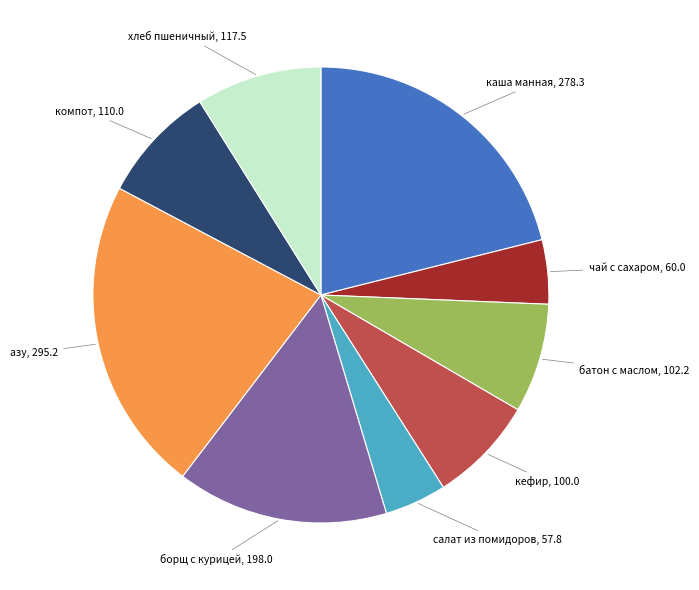

Does хлеб пшеничный represent more than half of the total?

No